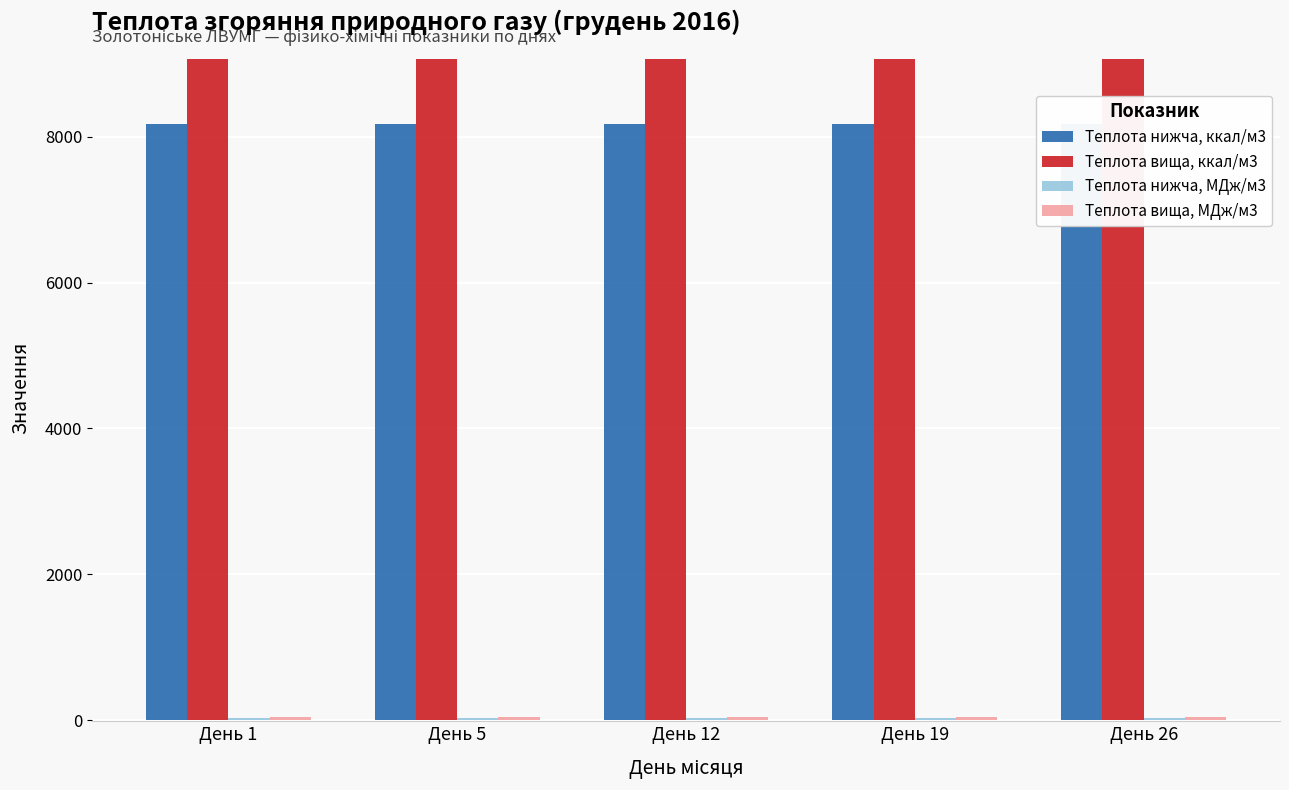

The Теплота вища, ккал/м3 series shows 9062.0 at День 12. True or false?

True